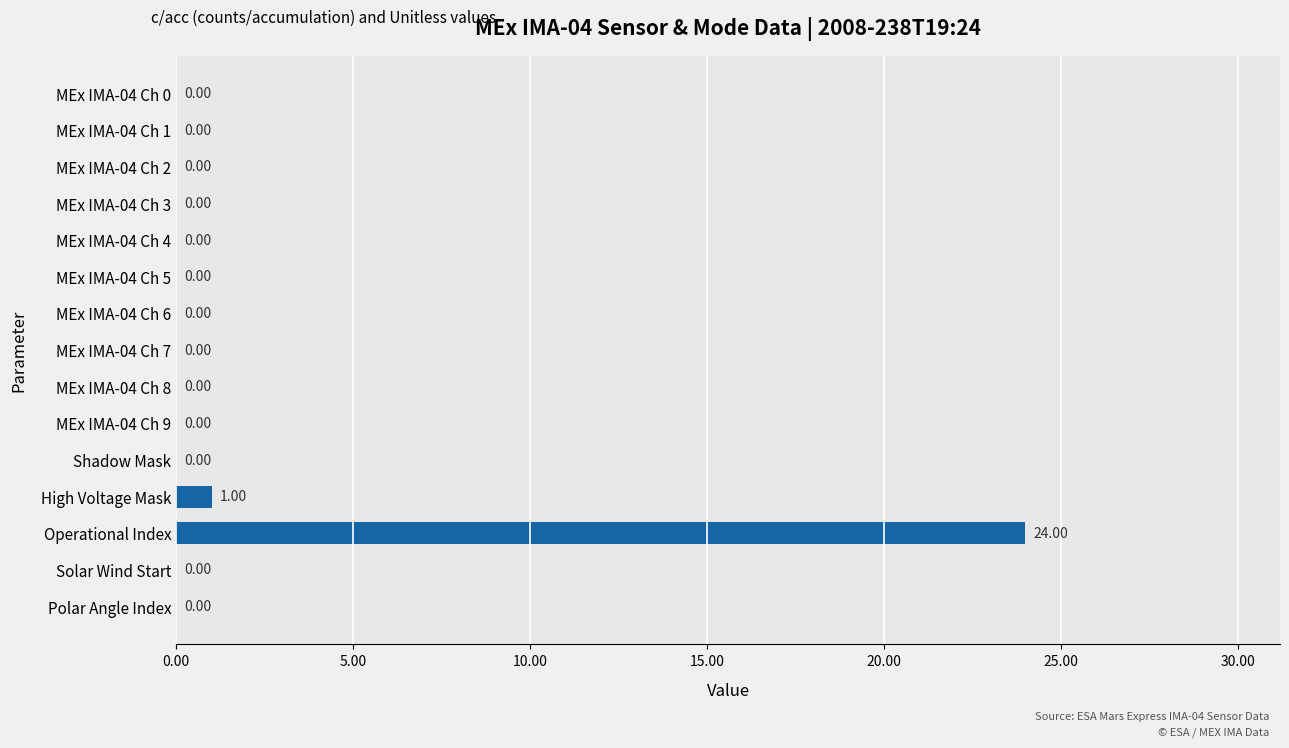

Are the bars grouped side by side (vs. stacked)?

No